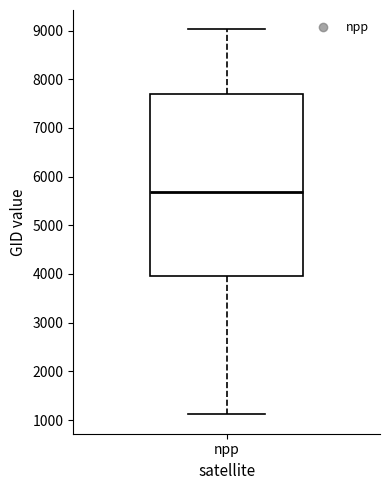

Read this box plot against the y-axis: the position of the median line, the range covered by the box, and the ends of both whiskers. The values are not printed on the chart, so give them approximately, as read against the axis.

median 5700, box 4000 to 7700, whiskers 1100 to 9000